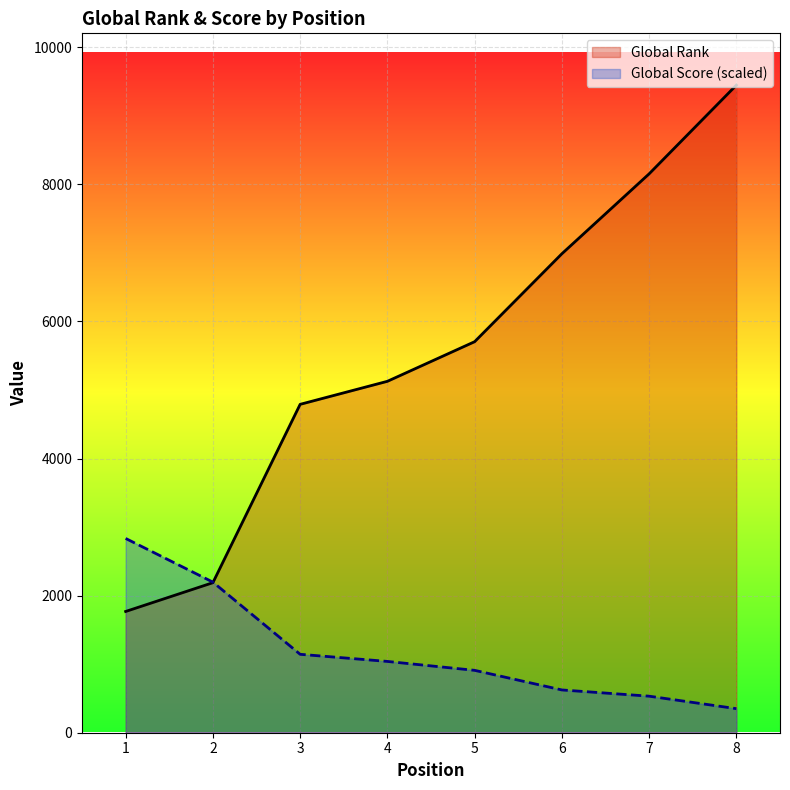

At which category is the sum across all series the highest?

8